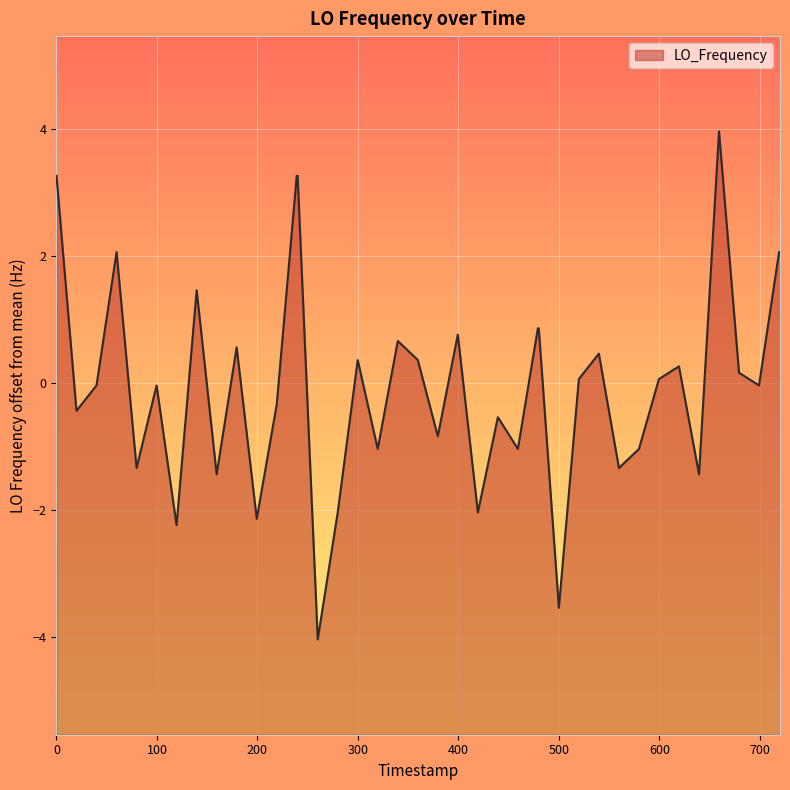

True or false: the data shows 0.0 at 32.

False